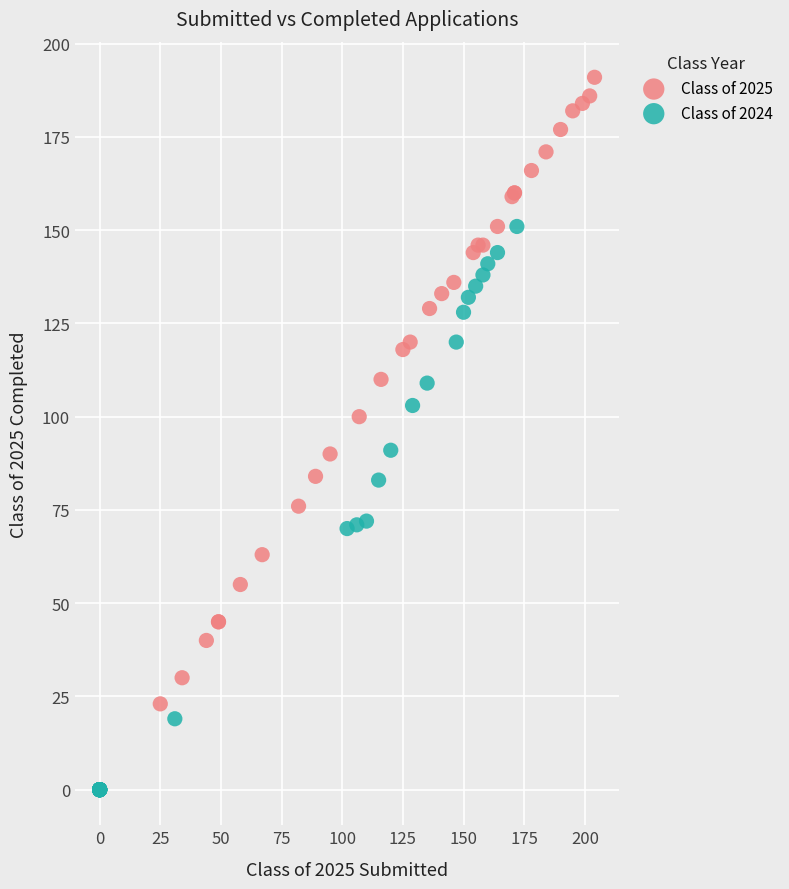

Which series reaches the maximum Y coordinate?

Class of 2025